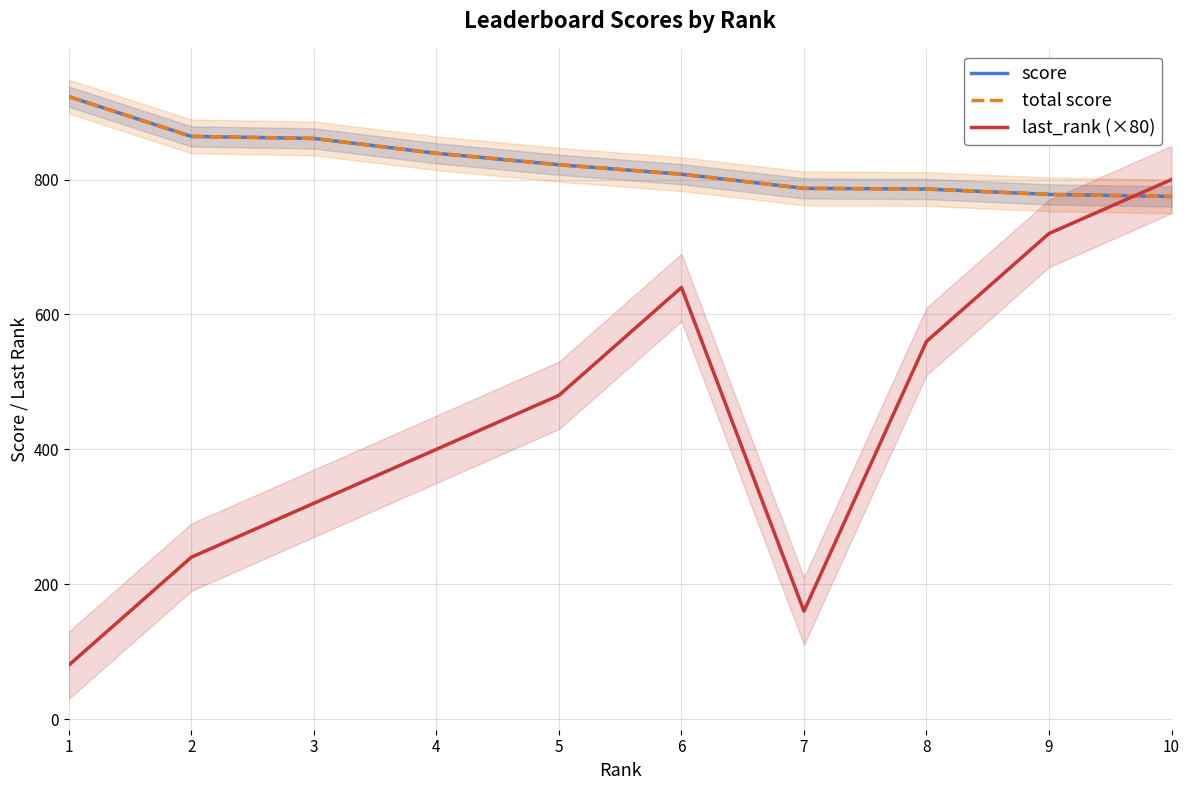

Is this an area chart (filled region under the line)?

No